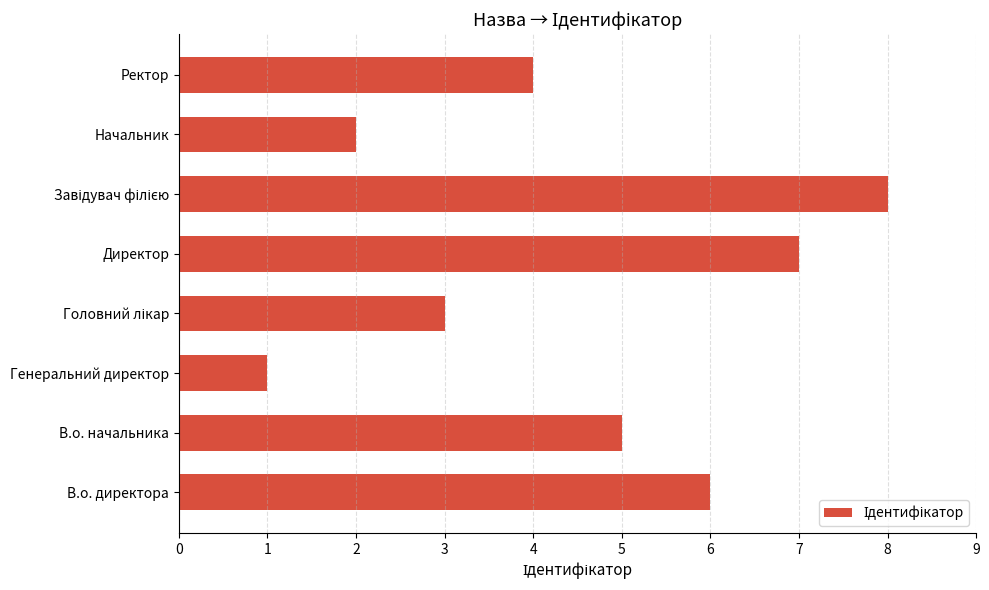

What is the ratio of the value at В.о. директора to the value at Генеральний директор?

6.0